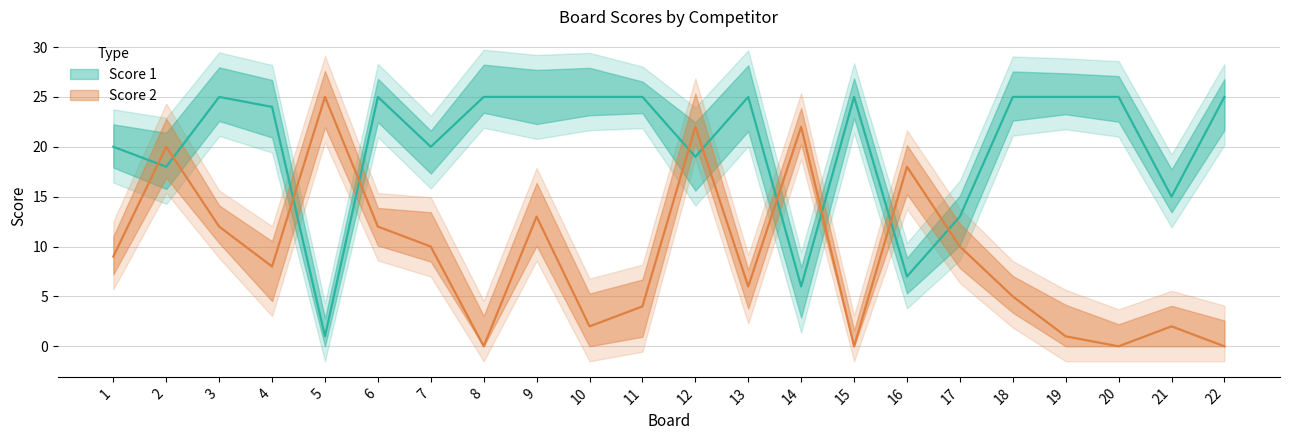

What are all the series names shown in the legend?

Score 1, Score 2